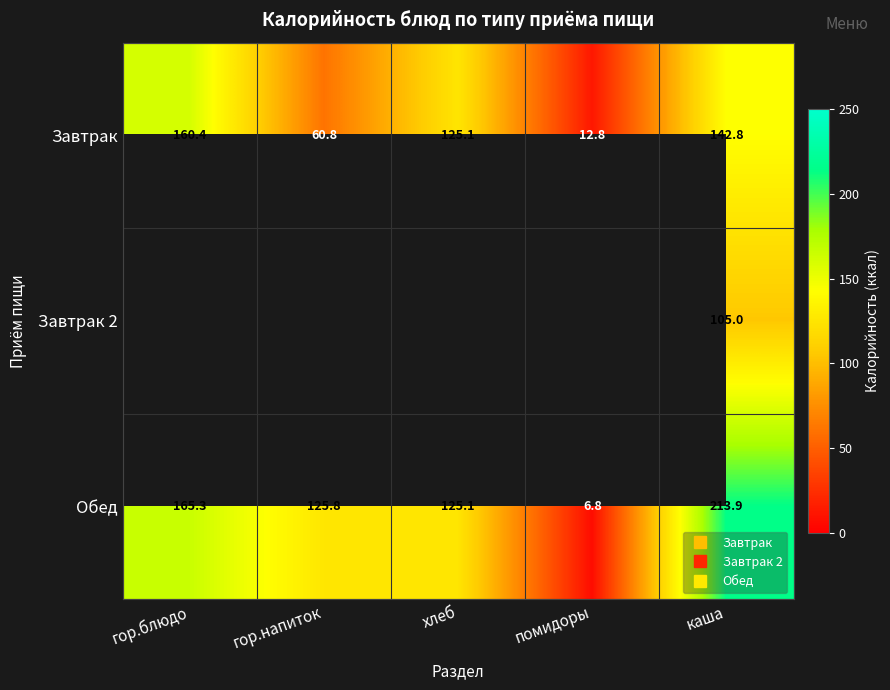

Count the number of data series in this chart.

3